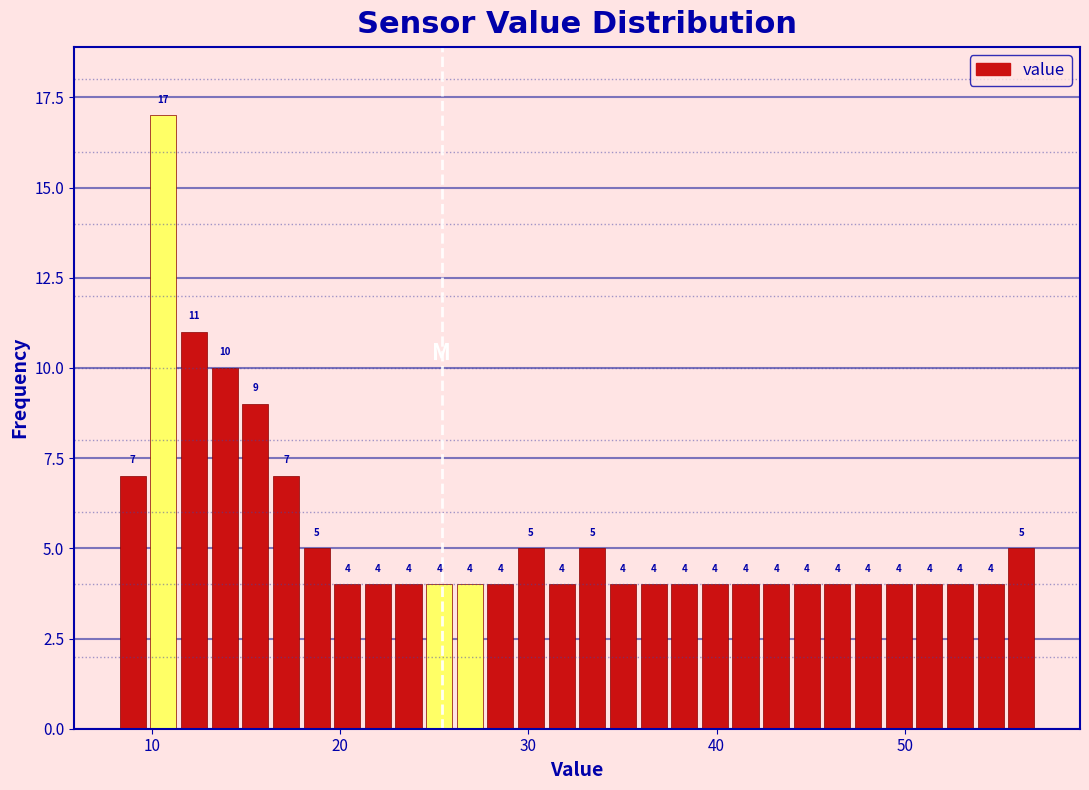

Read against the x-axis, roughly where is the centre of the tallest bar?

11